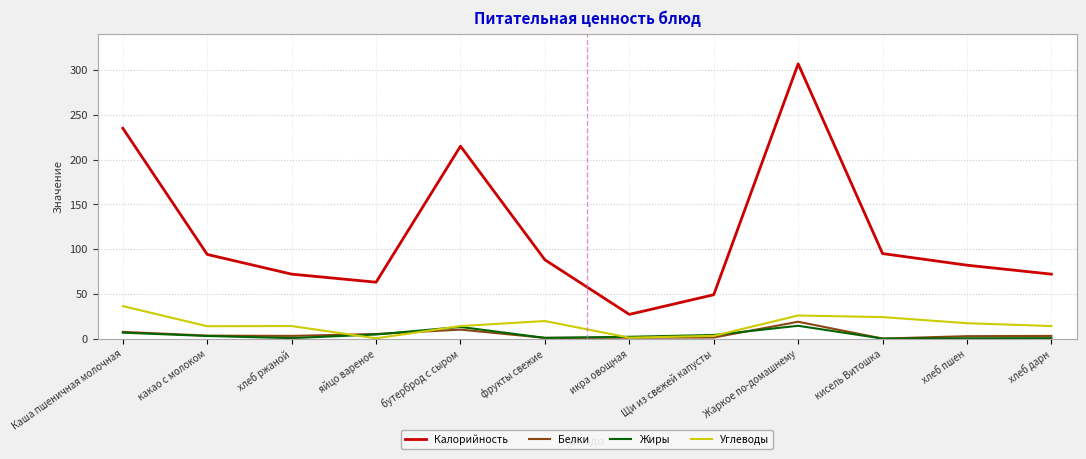

Count the number of data series in this chart.

4